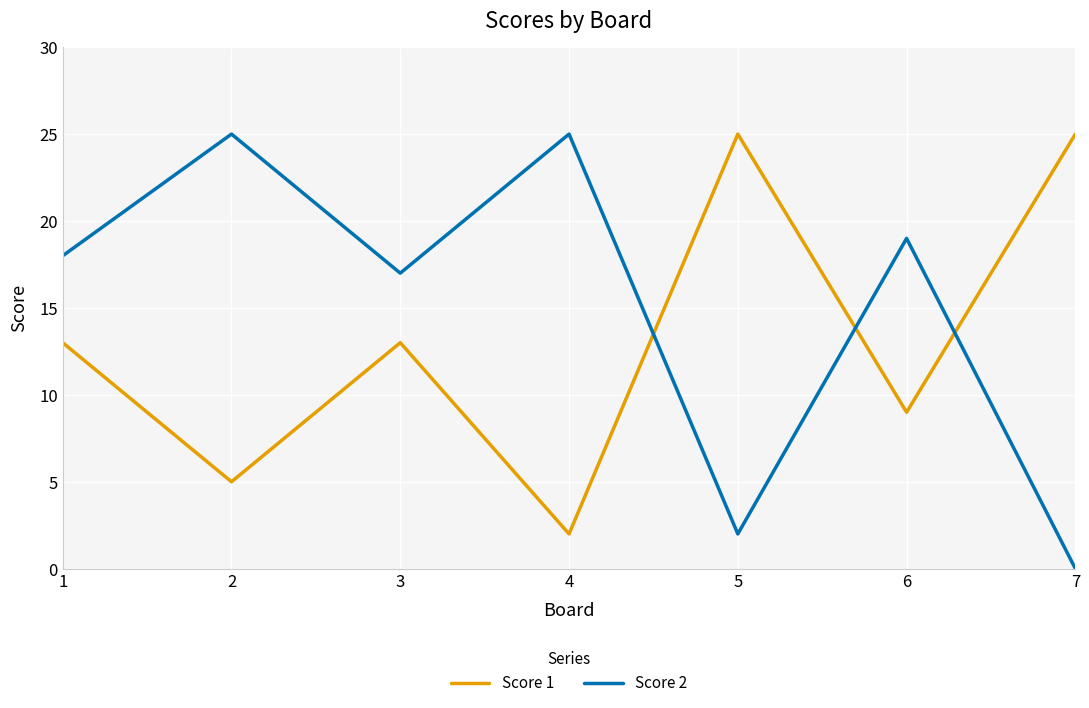

The Score 1 series shows 2 at 2. True or false?

False